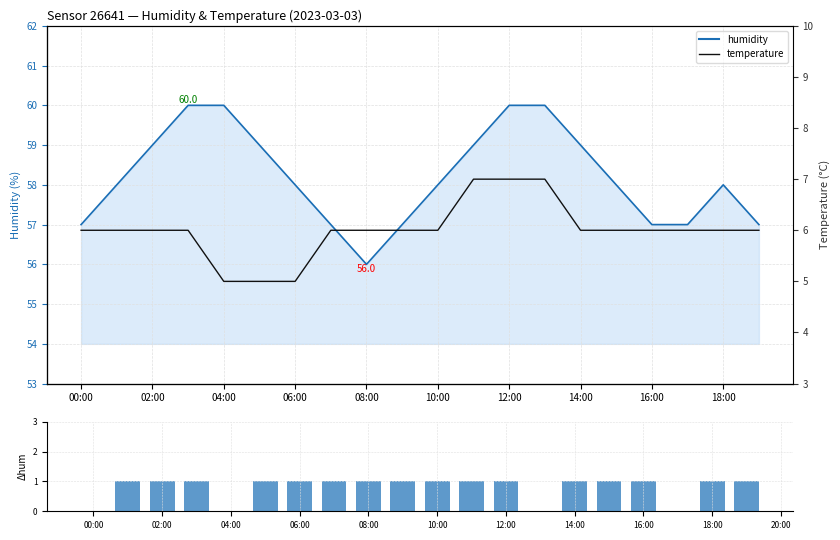

How many data points in humidity line are above 58?

8